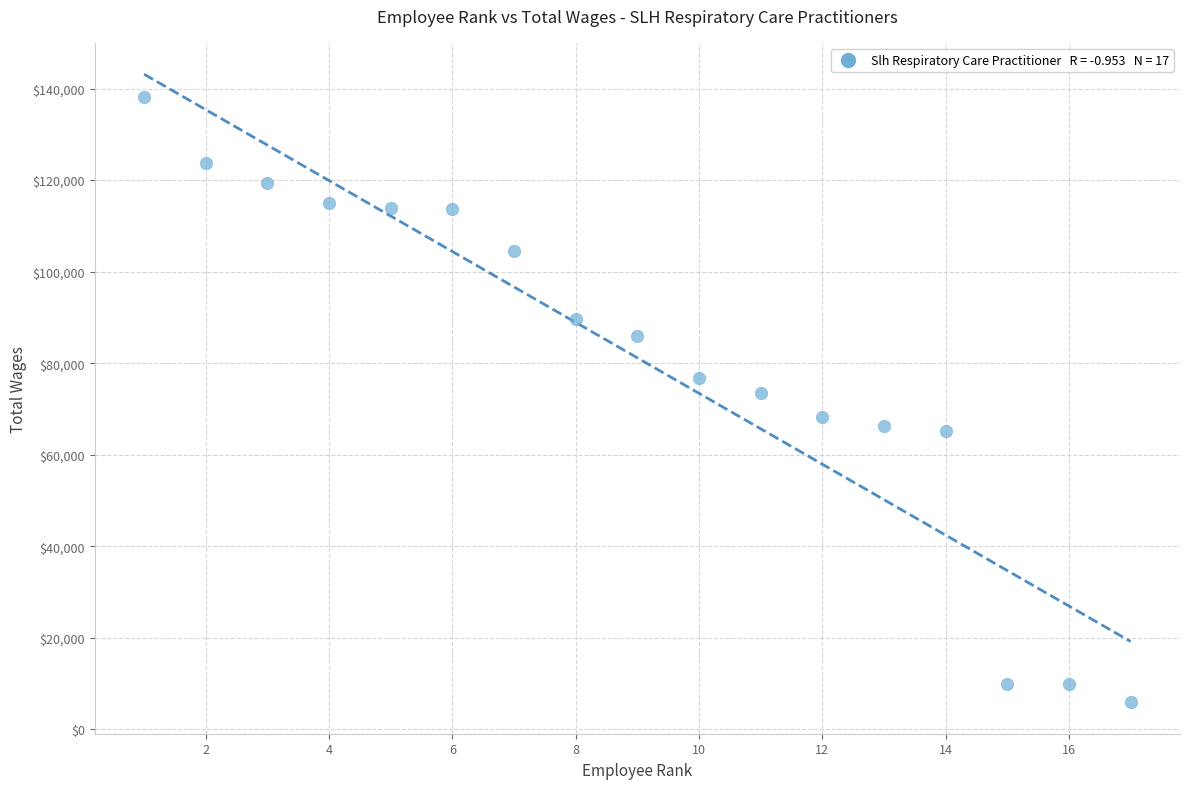

What is the range of X values (max minus min)?

16